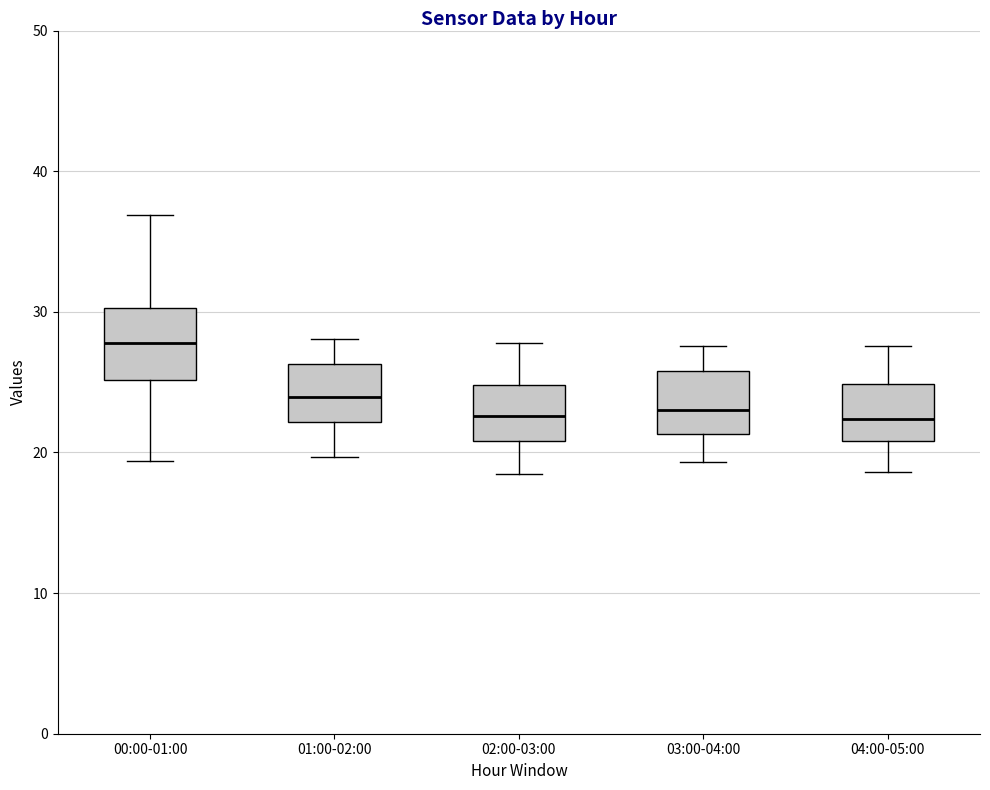

Reading left to right, read every box against the y-axis: the position of its median line, the range the box covers, and the ends of its whiskers. The values are not printed on the chart, so give them approximately, as read against the axis.

00:00-01:00: median 28, box 25 to 30, whiskers 19 to 37
01:00-02:00: median 24, box 22 to 26, whiskers 20 to 28
02:00-03:00: median 23, box 21 to 25, whiskers 19 to 28
03:00-04:00: median 23, box 21 to 26, whiskers 19 to 28
04:00-05:00: median 22, box 21 to 25, whiskers 19 to 28